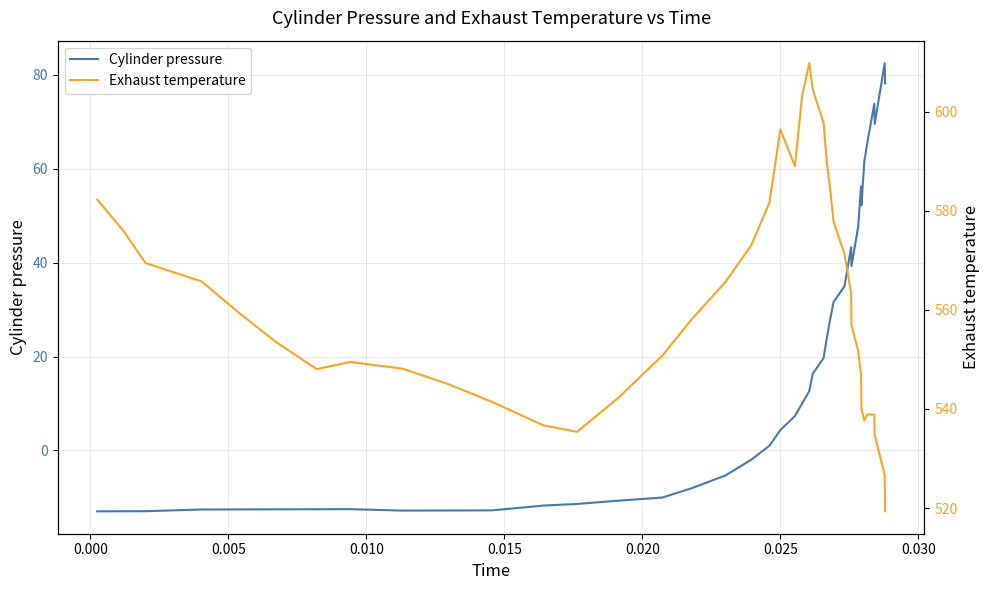

Which series has the widest spread of values?

Cylinder pressure